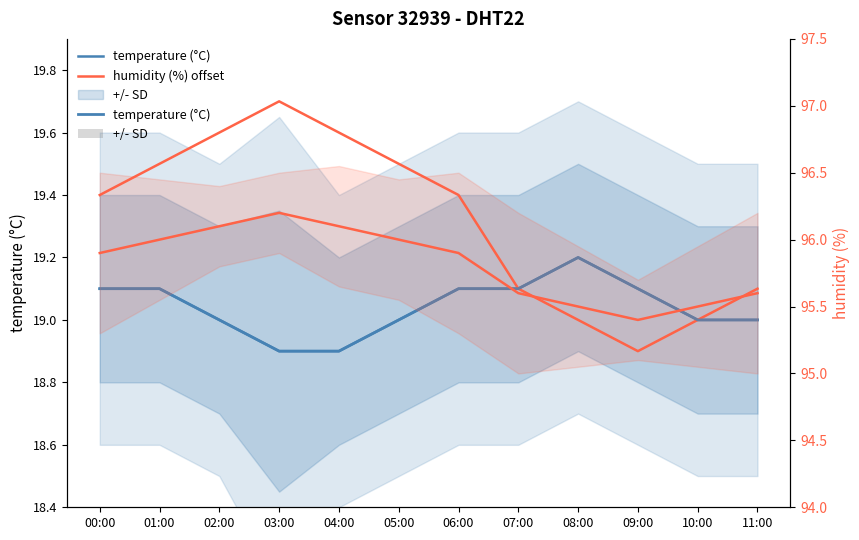

What is the sum of all temperature (°C) values?

228.5